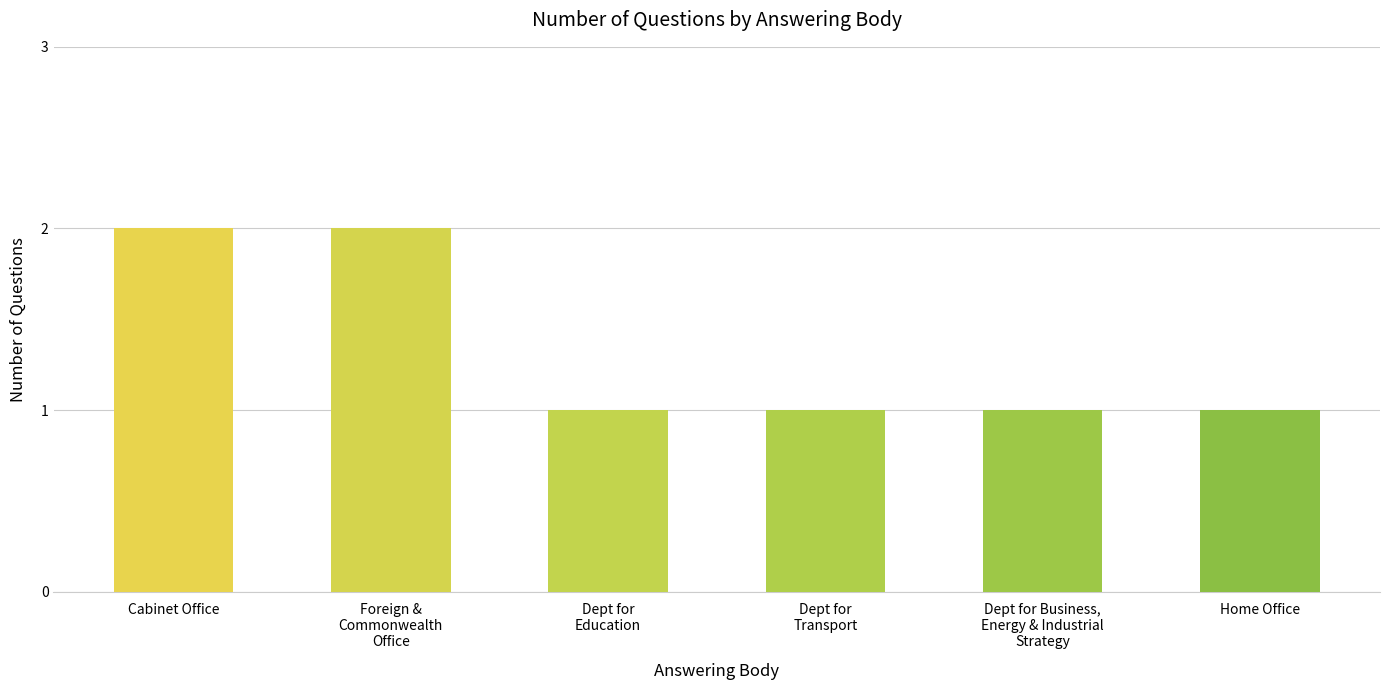

How many bars are there in total?

6